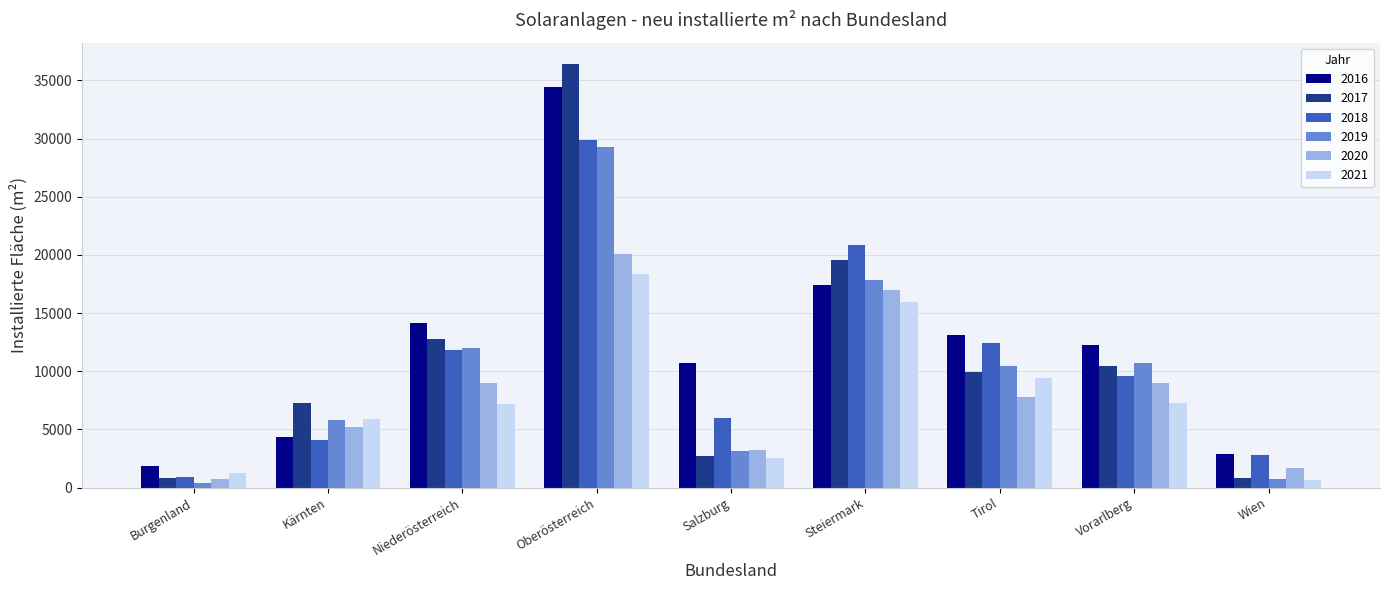

What is the sum of the 2019 values at Wien and Oberösterreich?

30060